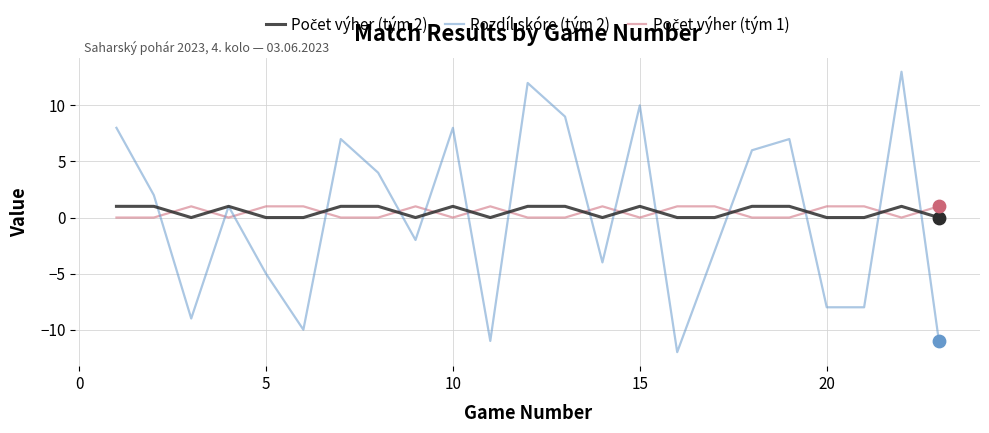

What is the greatest value displayed?

13